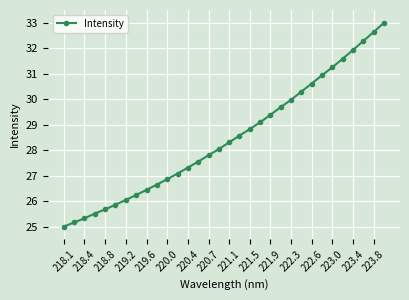

What is the value of the 23rd point from the left?

30.0